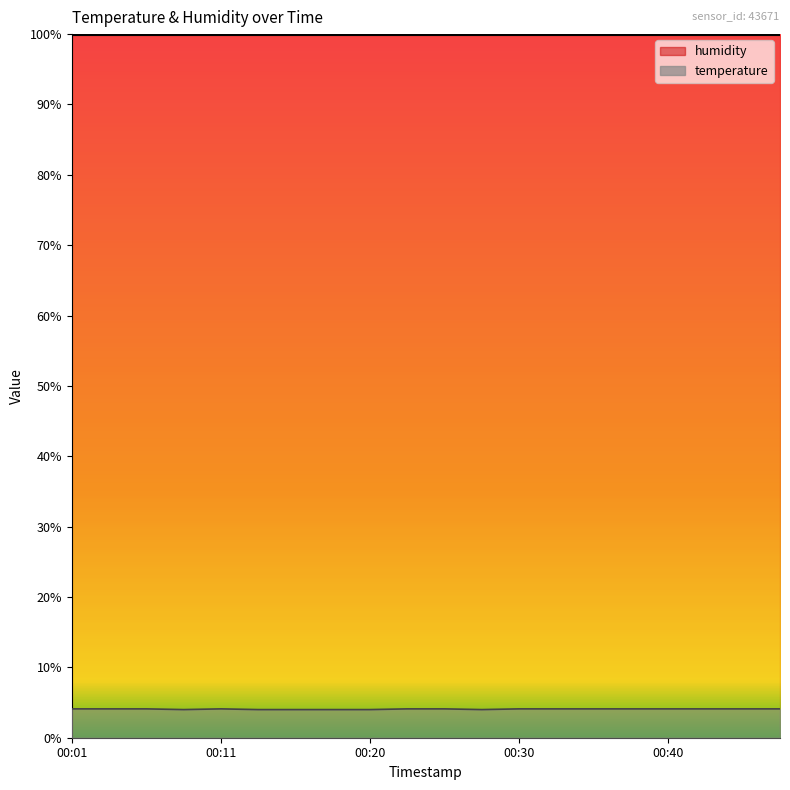

What is the minimum value shown in the chart?

4.0